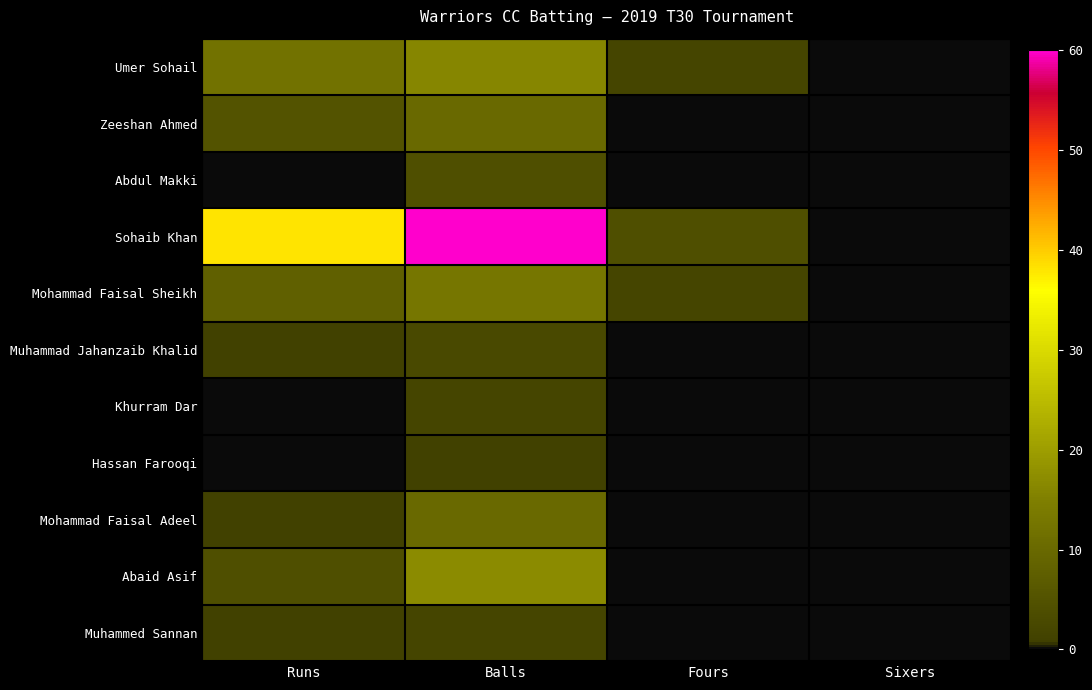

Which series changed the most between Fours and Sixers?

Sohaib Khan